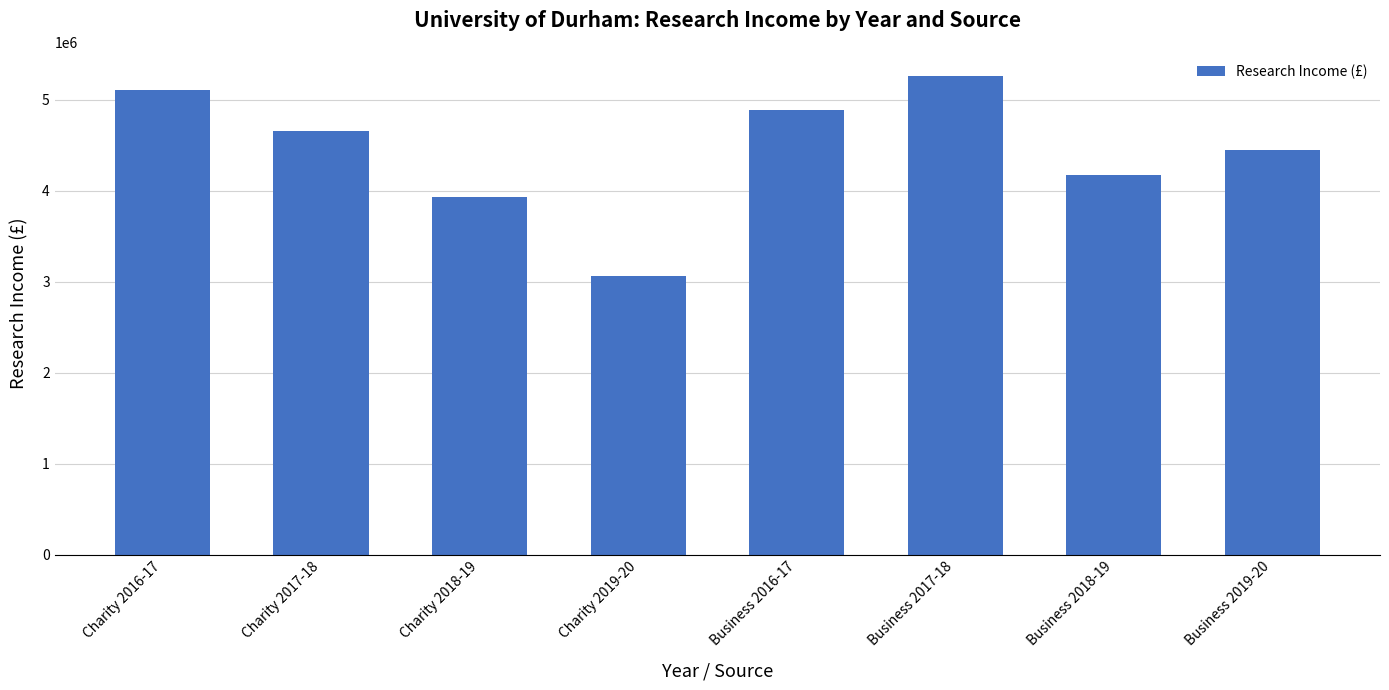

Where does the data first go above 4658000?

Charity 2016-17